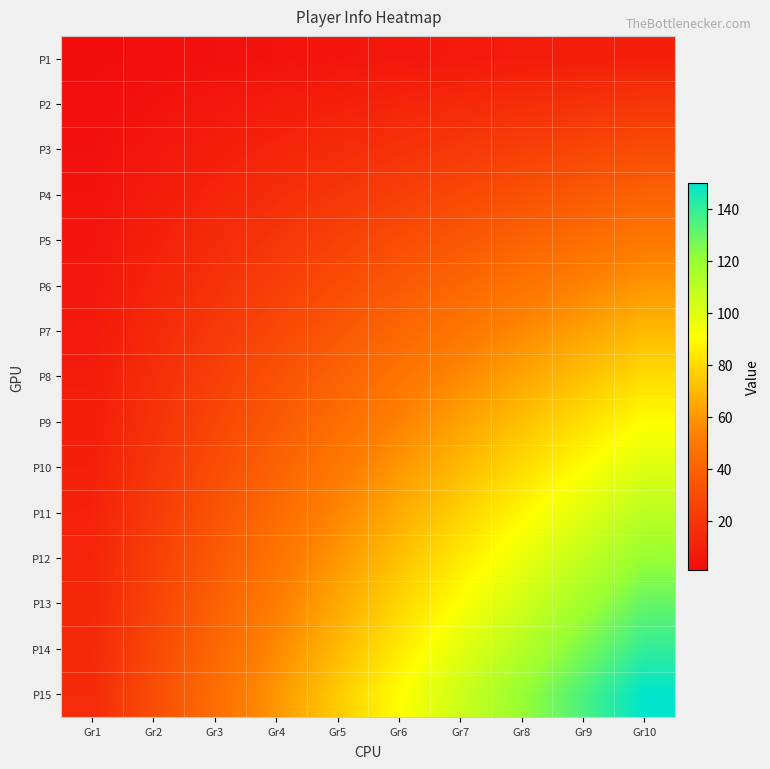

How many data points does each series have?

10